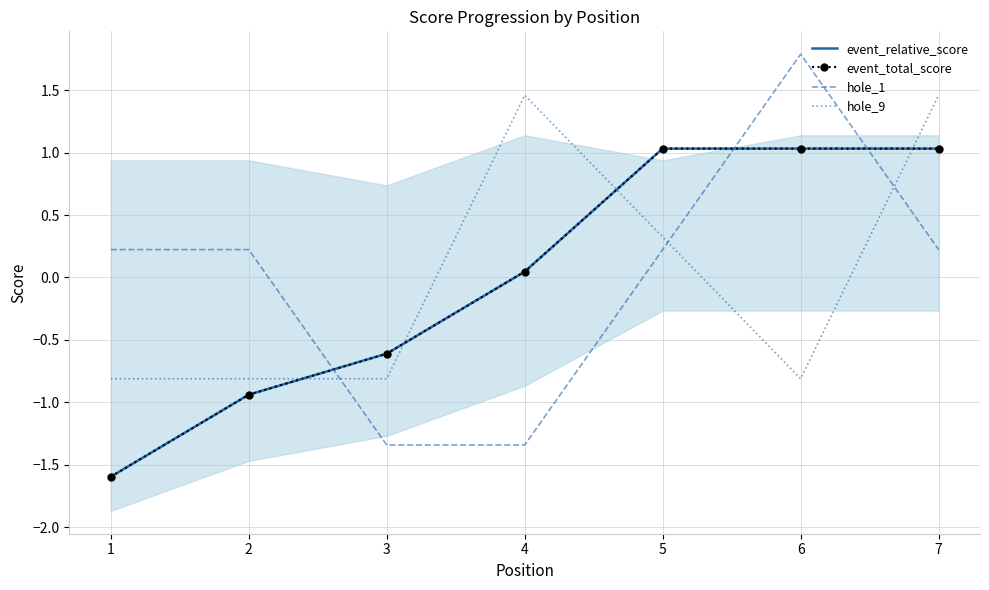

What is the sum of the hole_9 values at 1 and 4?

0.6